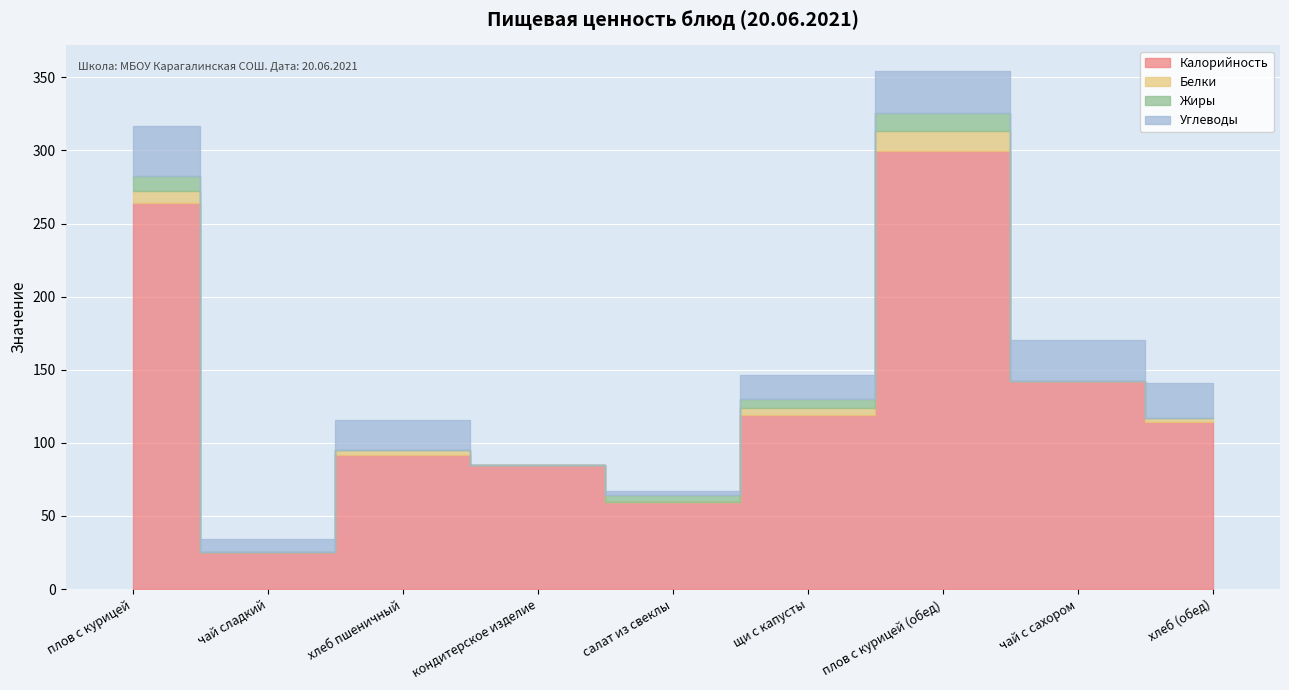

What is the total value across all series at кондитерское изделие?

85.0